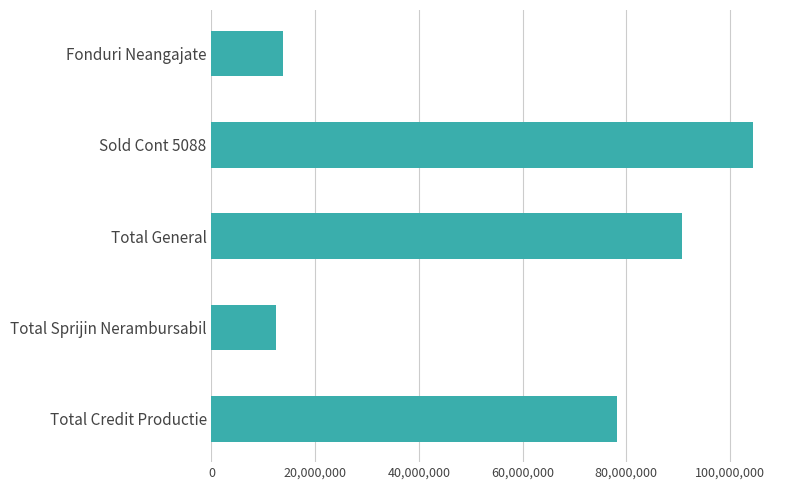

Is it true that the value at Total Credit Productie is 78309916?

True